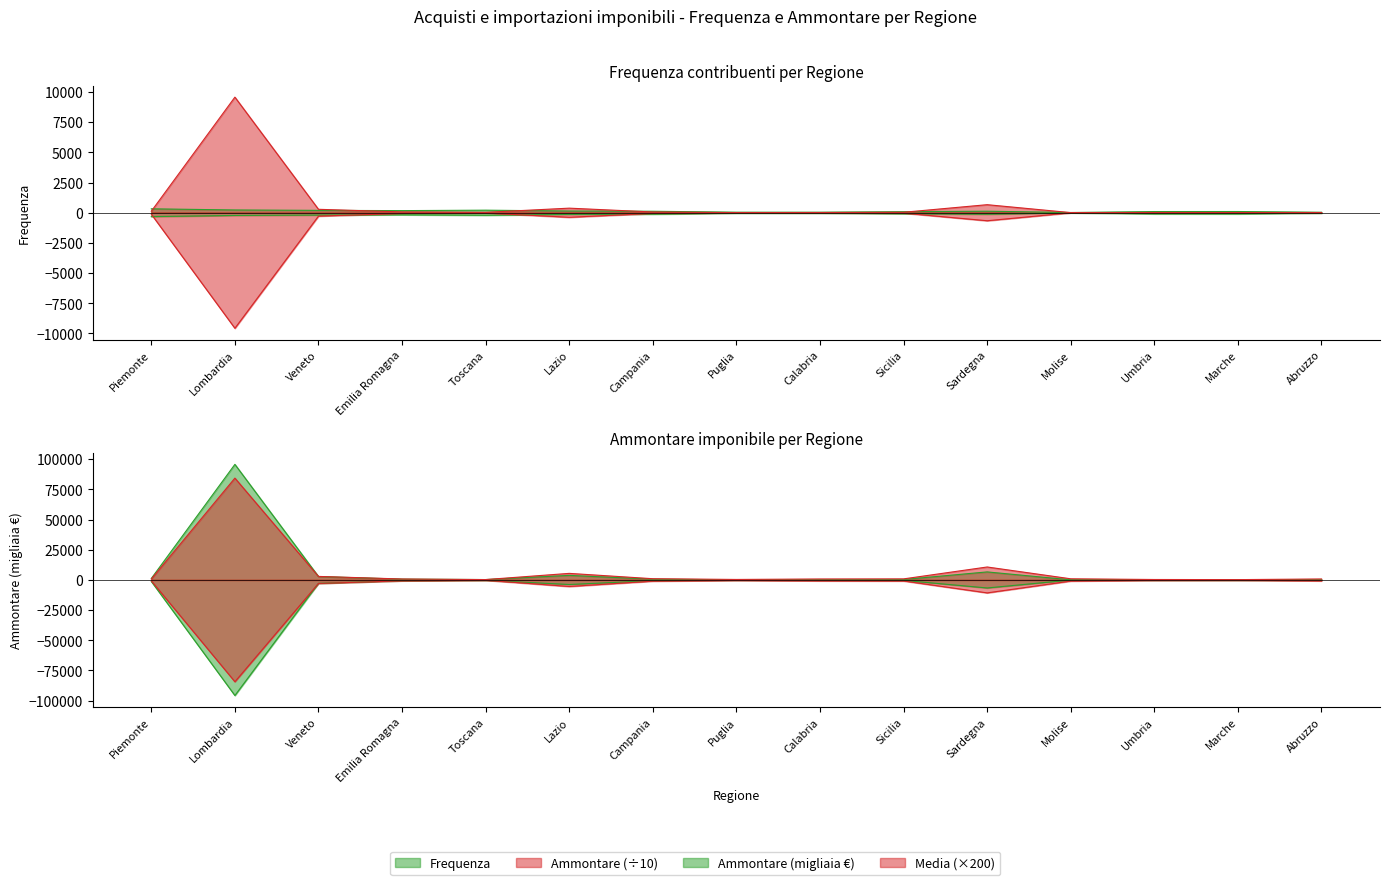

Reading right to left, extract all data points from this chart.

Frequenza: Abruzzo=38.0	Marche=99.0	Umbria=96.0	Molise=17.0	Sardegna=124.0	Sicilia=85.0	Calabria=42.0	Puglia=43.0	Campania=120.0	Lazio=139.0	Toscana=210.0	Emilia Romagna=173.0	Veneto=194.0	Lombardia=227.0	Piemonte=323.0
Ammontare: Abruzzo=15.1	Marche=12.9	Umbria=17.3	Molise=8.0	Sardegna=664.8	Sicilia=36.9	Calabria=16.4	Puglia=8.6	Campania=60.5	Lazio=377.3	Toscana=31.1	Emilia Romagna=66.4	Veneto=282.0	Lombardia=9571.5	Piemonte=123.2